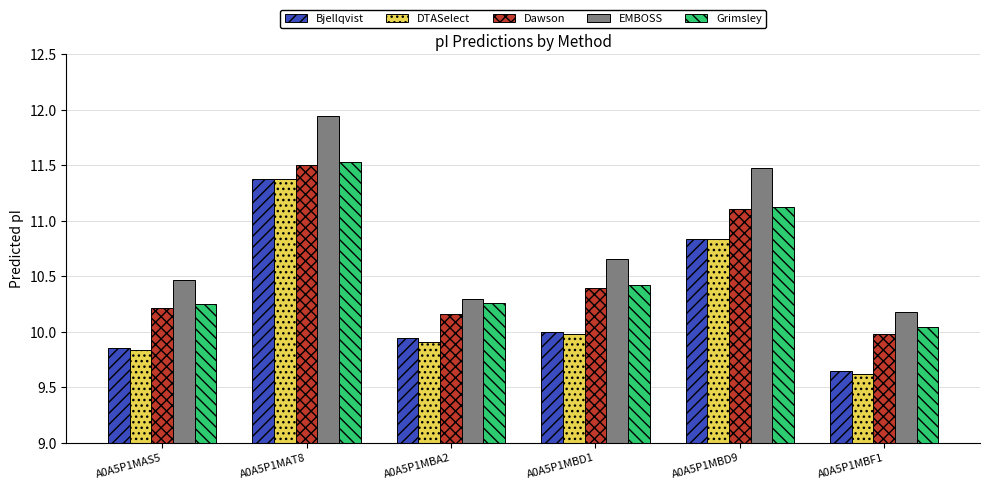

Between A0A5P1MAS5 and A0A5P1MBD9, which series saw the biggest shift?

EMBOSS